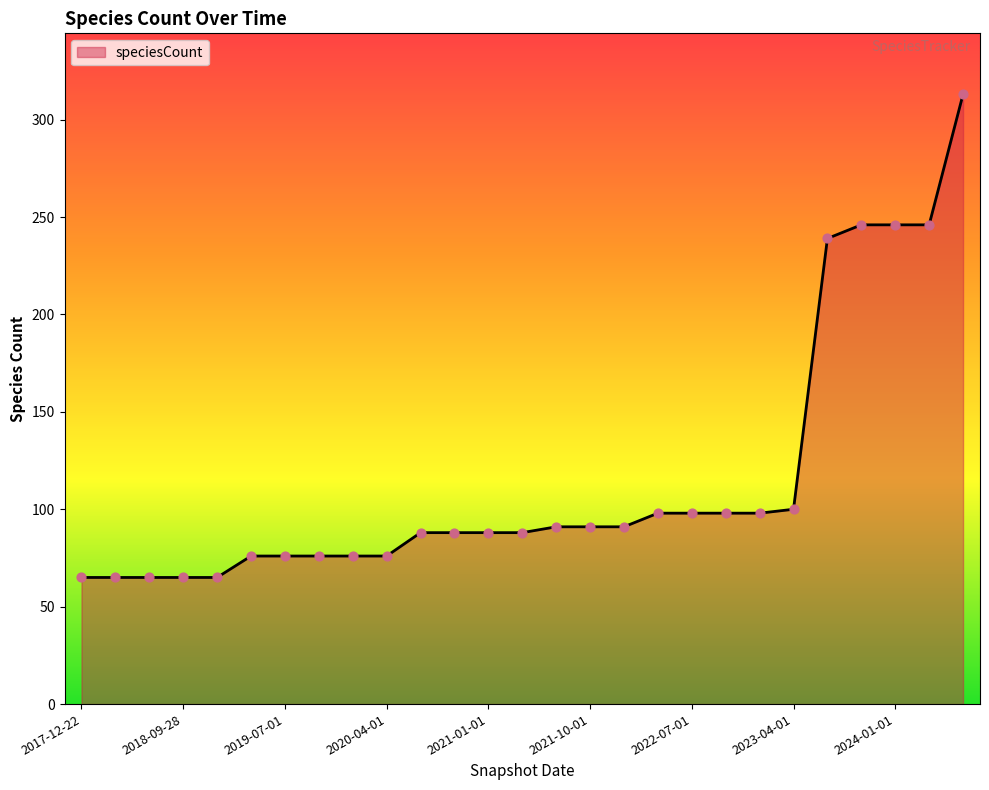

What is the greatest value displayed?

313